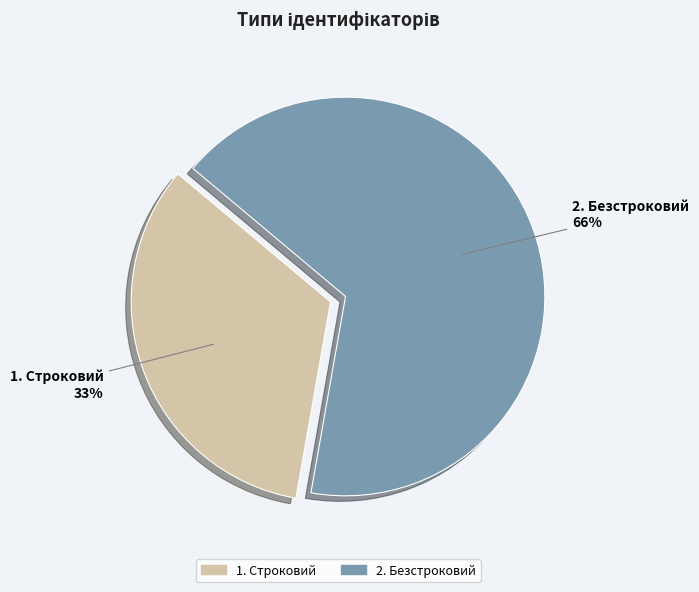

Is the sum of Строковий and Безстроковий greater than half?

Yes